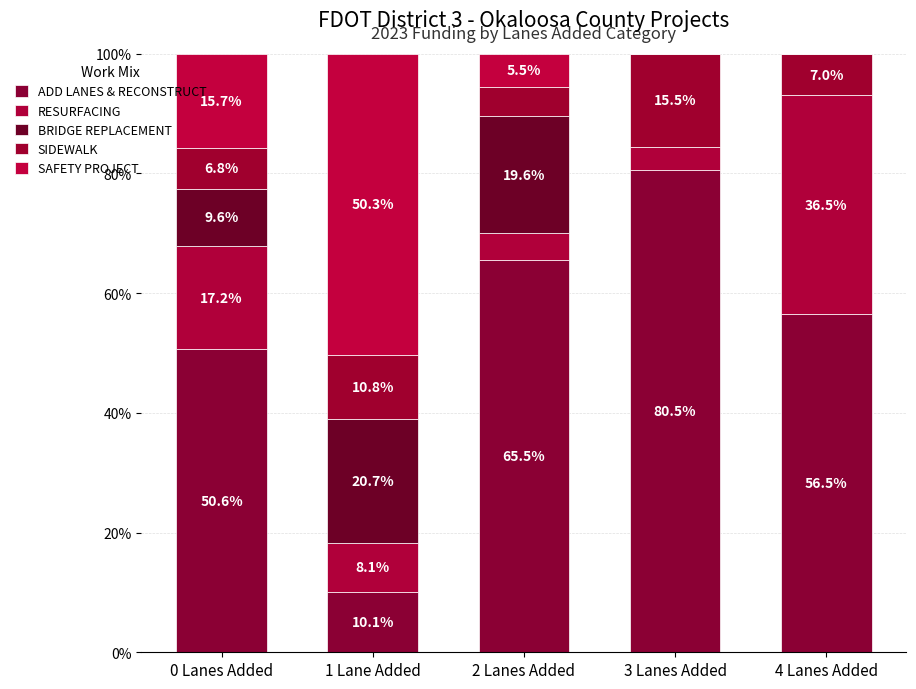

What is the total value across all series at 4 Lanes Added?

100.0